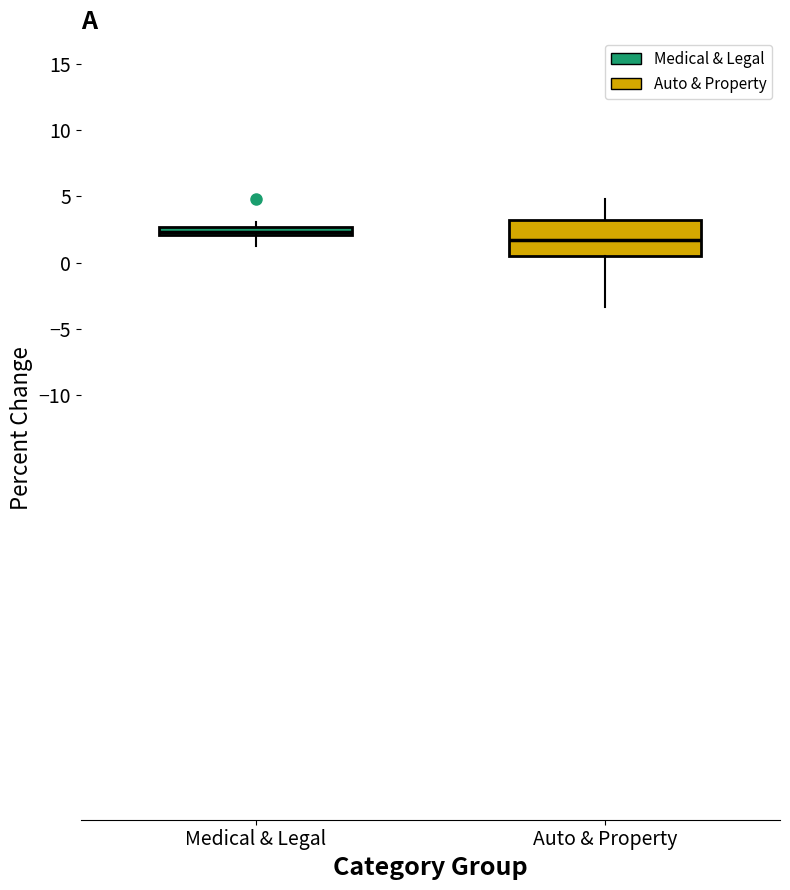

Comparing the boxes themselves (not the whiskers), which one is the tallest?

Auto & Property